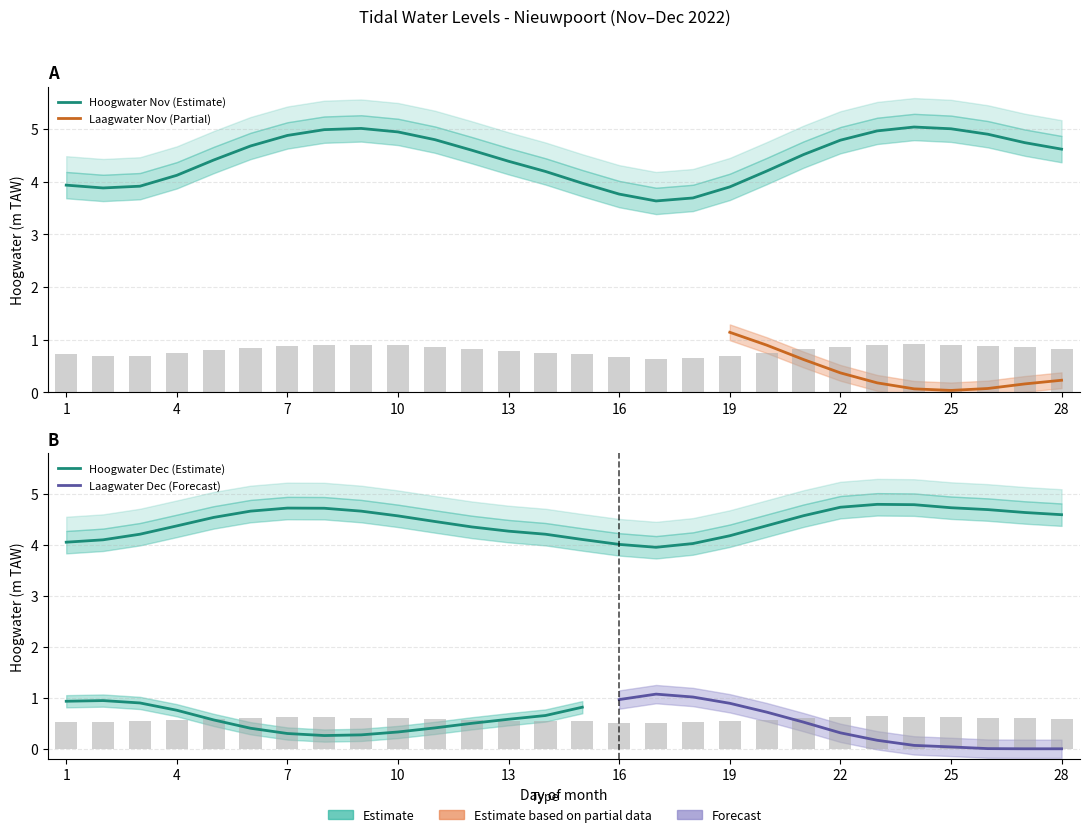

How many HW_Dec1 values are between 0 and 1?

28